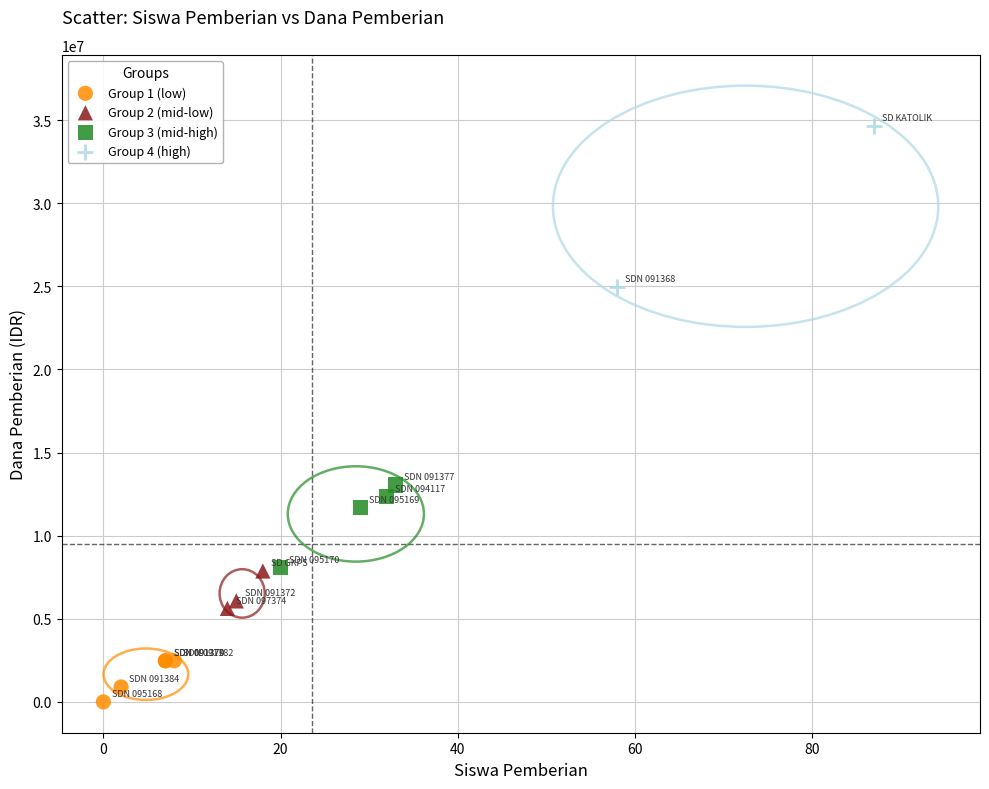

Which series contains the highest Y value?

Group 4 (high)